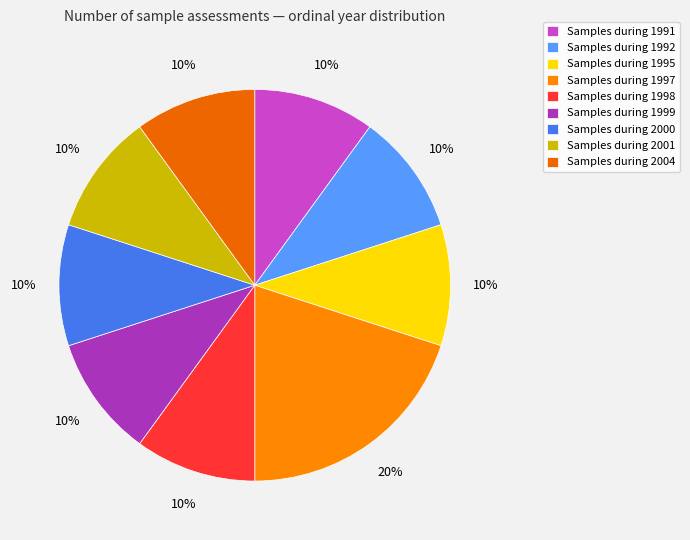

Which category has the biggest portion of the pie?

Samples during 1997